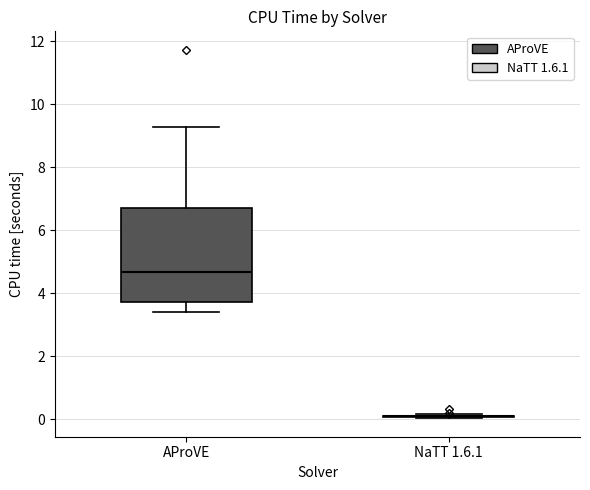

Reading left to right, transcribe this box plot: for each box, give where its median line is, the range the box spans, and where its two whiskers end, as read against the y-axis. The values are not printed on the chart, so give them approximately, as read against the axis.

AProVE: median 4.6, box 3.8 to 6.8, whiskers 3.4 to 9.2
NaTT 1.6.1: box collapsed to a line at 0.0, whiskers 0.0 to 0.2